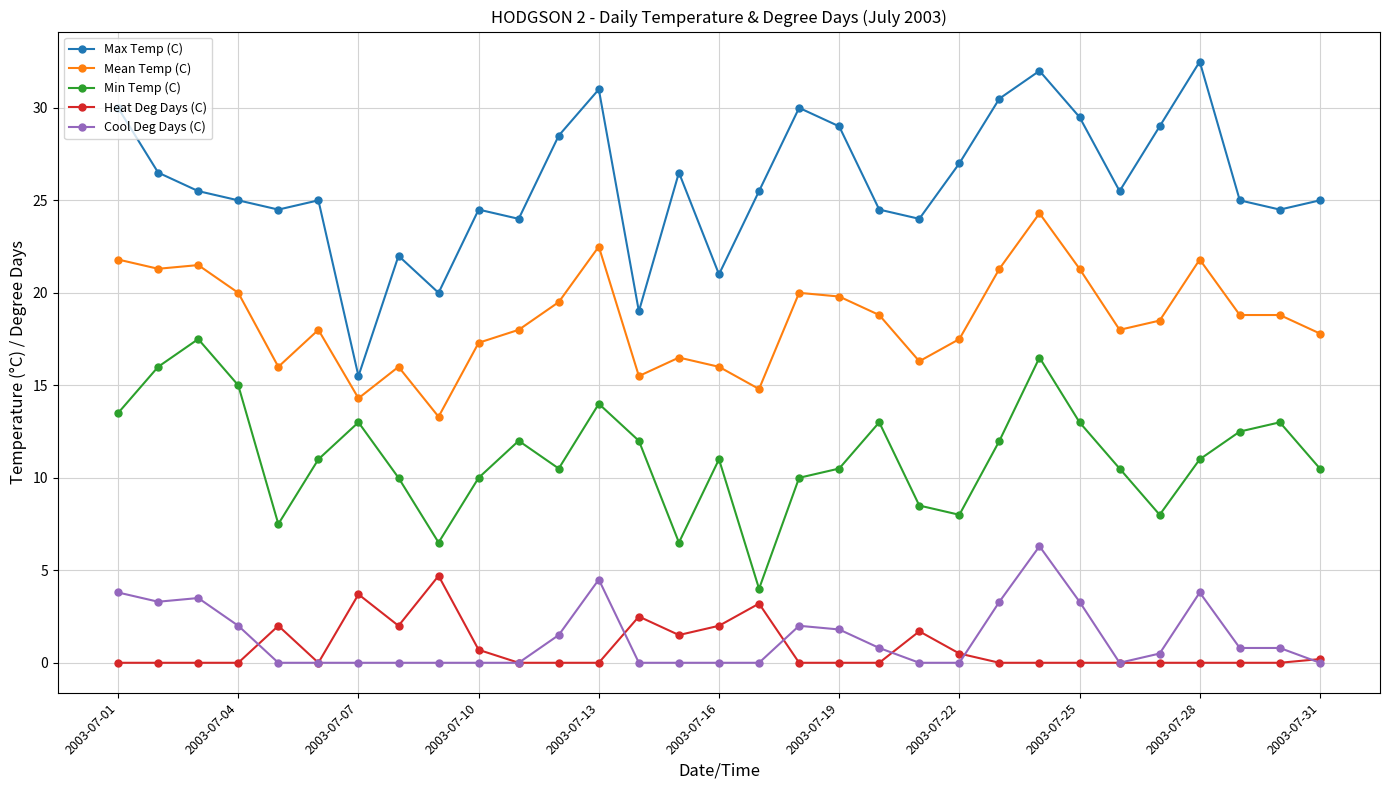

What is the minimum value for Max Temp (C)?

15.5